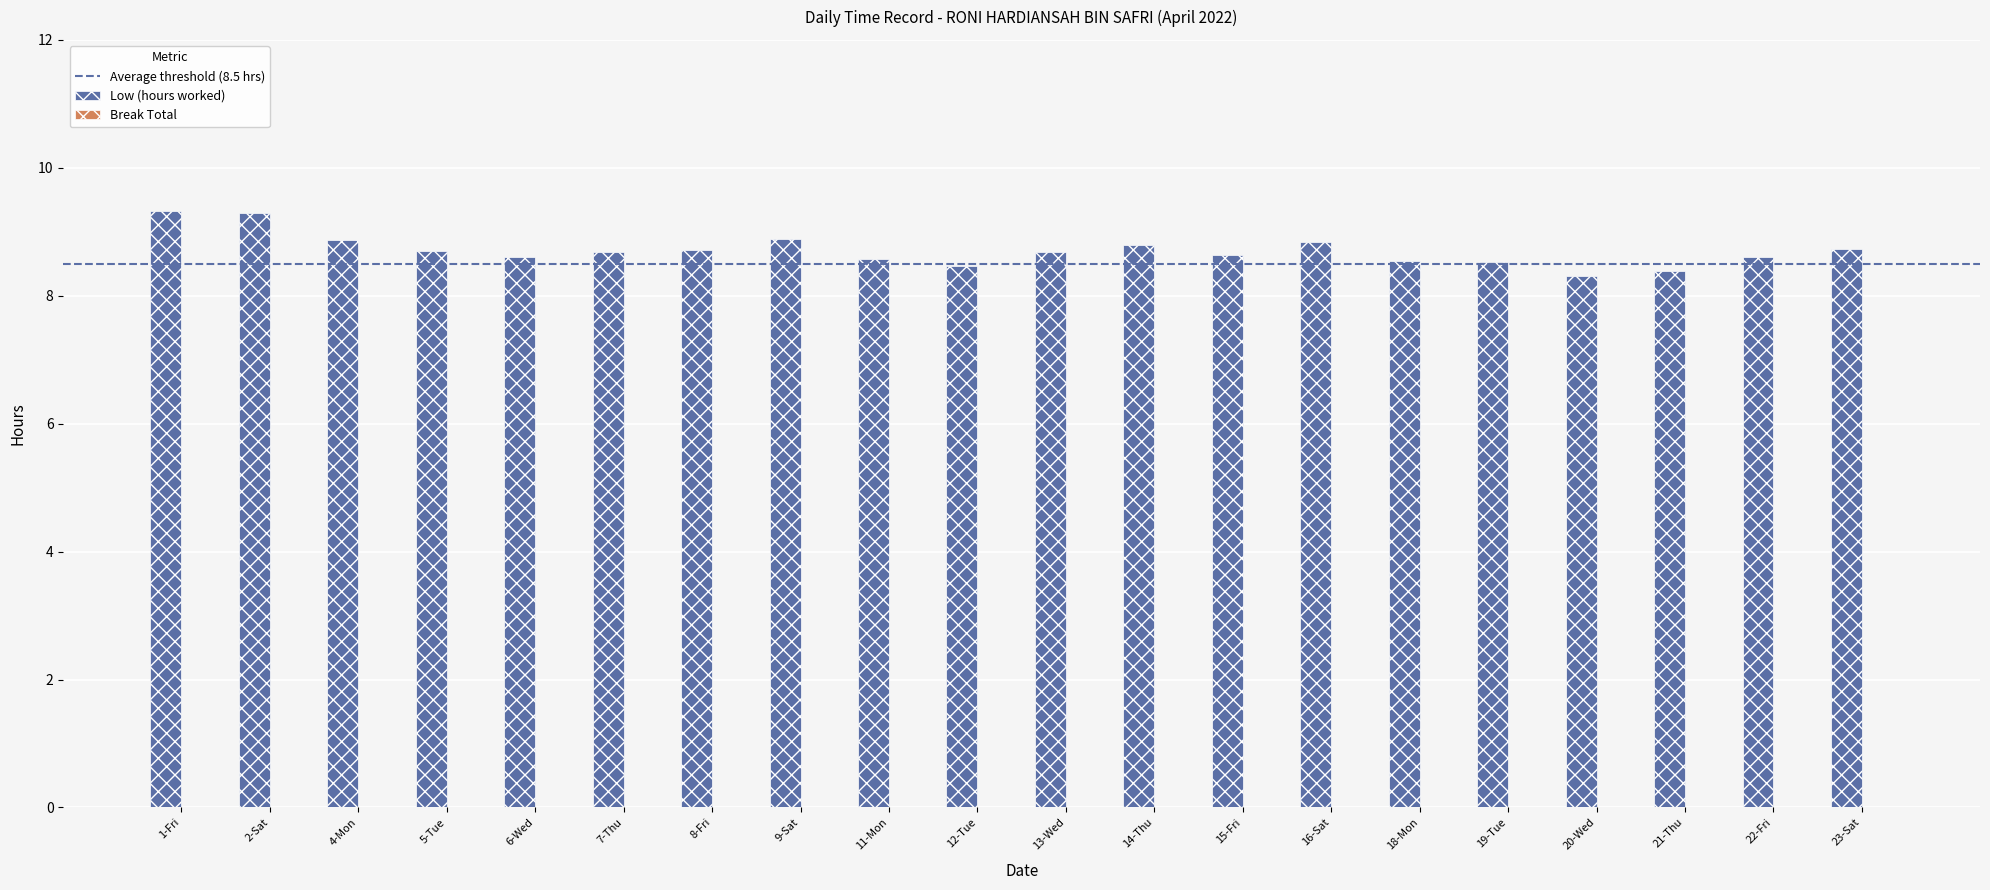

Which series has the largest total across all categories?

Low (hours worked)